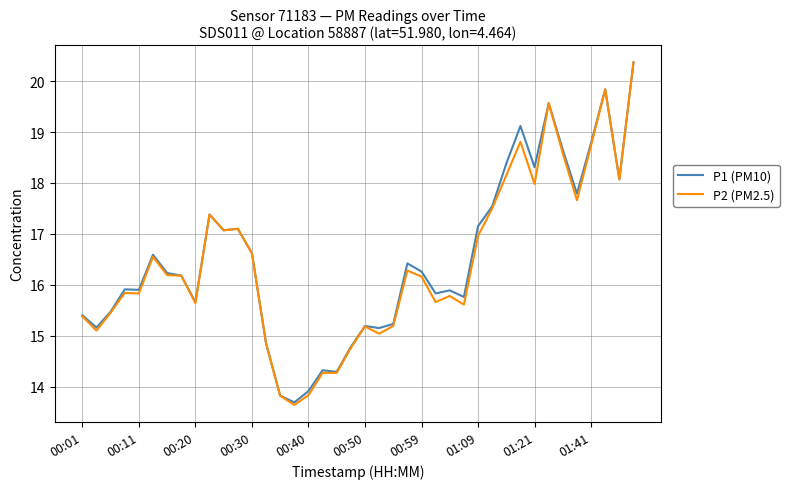

What is the smallest value displayed?

13.6